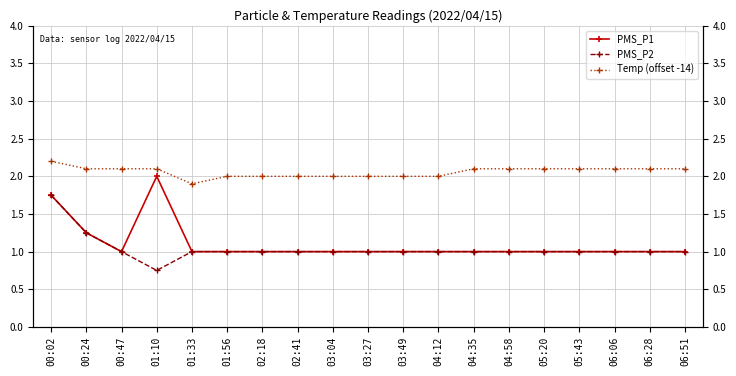

Rank the categories by Temp (offset -14) value from highest to lowest.

00:02, 00:24, 00:47, 01:10, 04:35, 04:58, 05:20, 05:43, 06:06, 06:28, 06:51, 01:56, 02:18, 02:41, 03:04, 03:27, 03:49, 04:12, 01:33